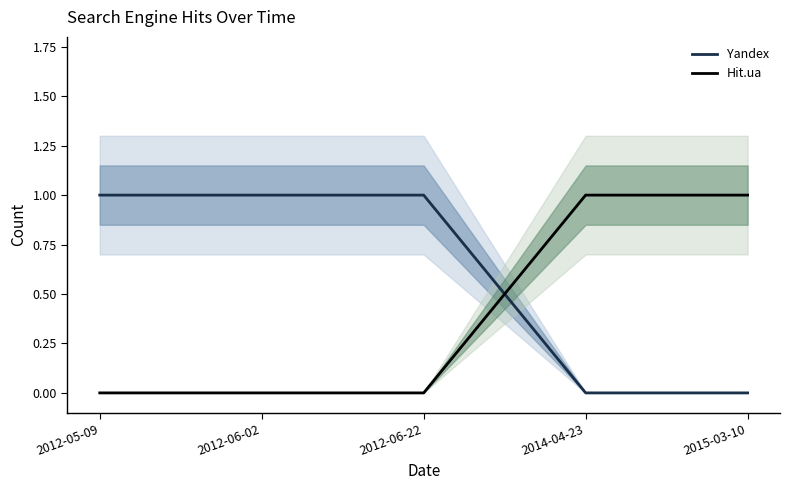

What position from the right is 2014-04-23?

2